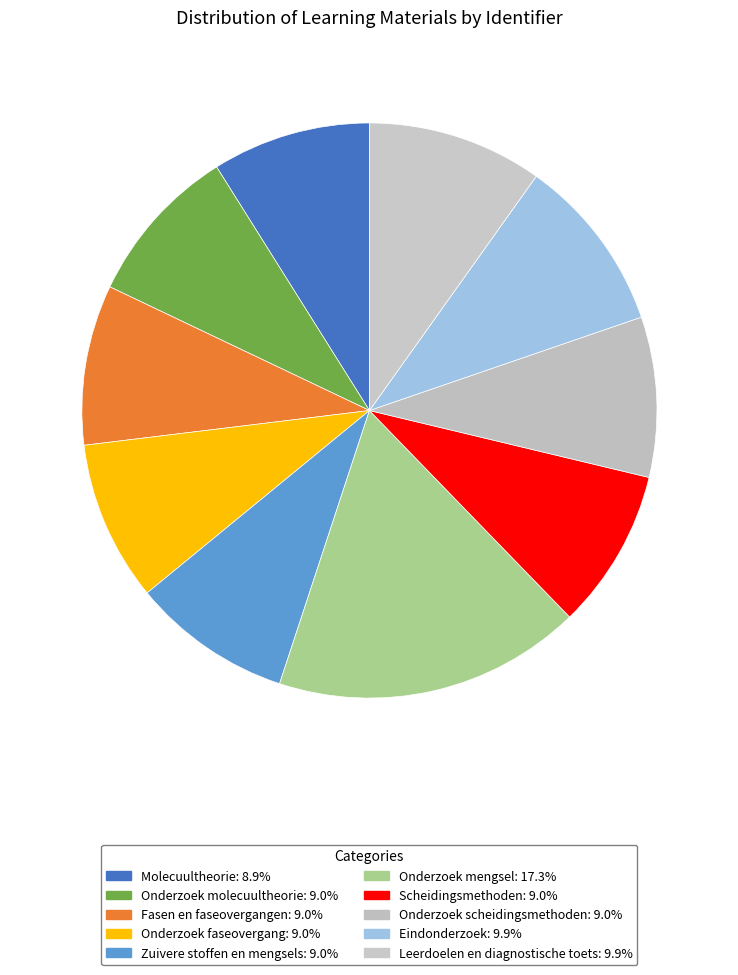

To the nearest percent, what portion does Scheidingsmethoden represent?

9%